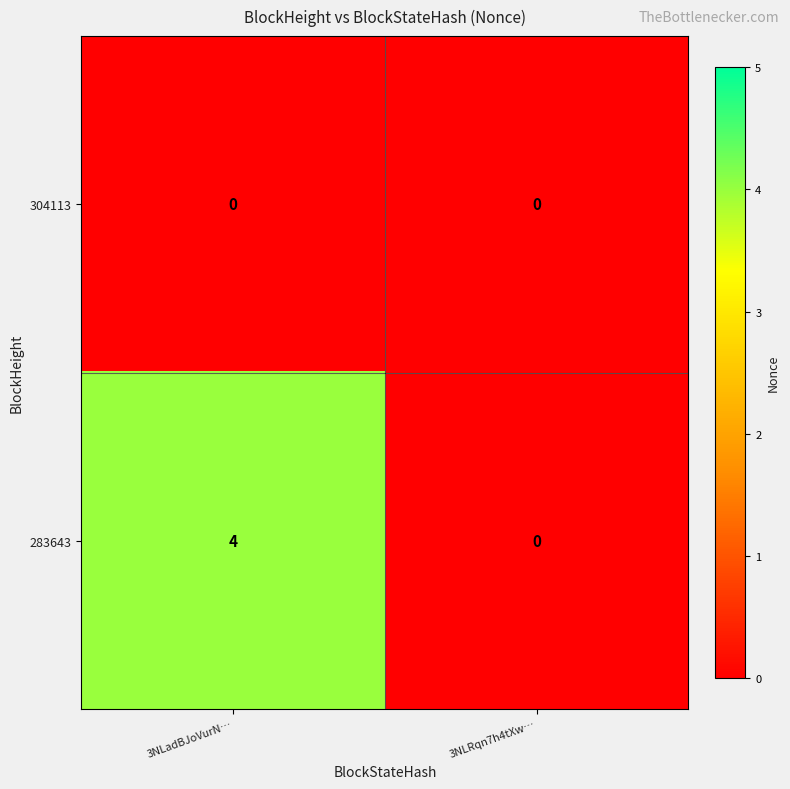

At how many categories does at least one series exceed 2?

1